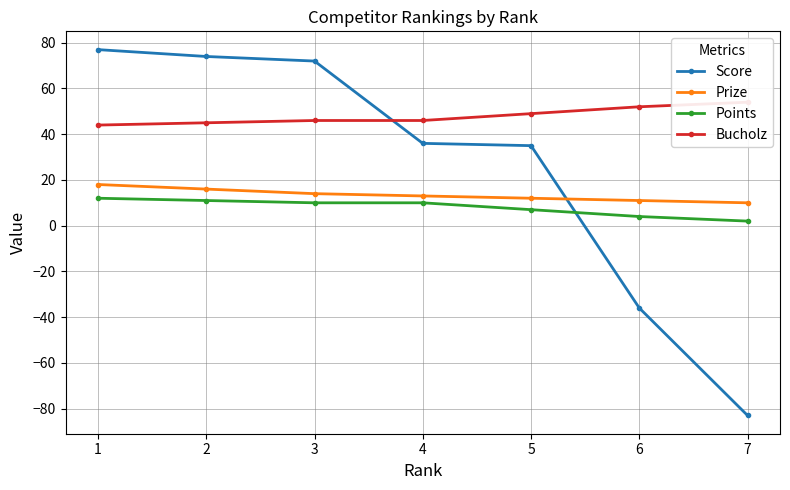

List the labels in order of Prize value, smallest first.

7, 6, 5, 4, 3, 2, 1